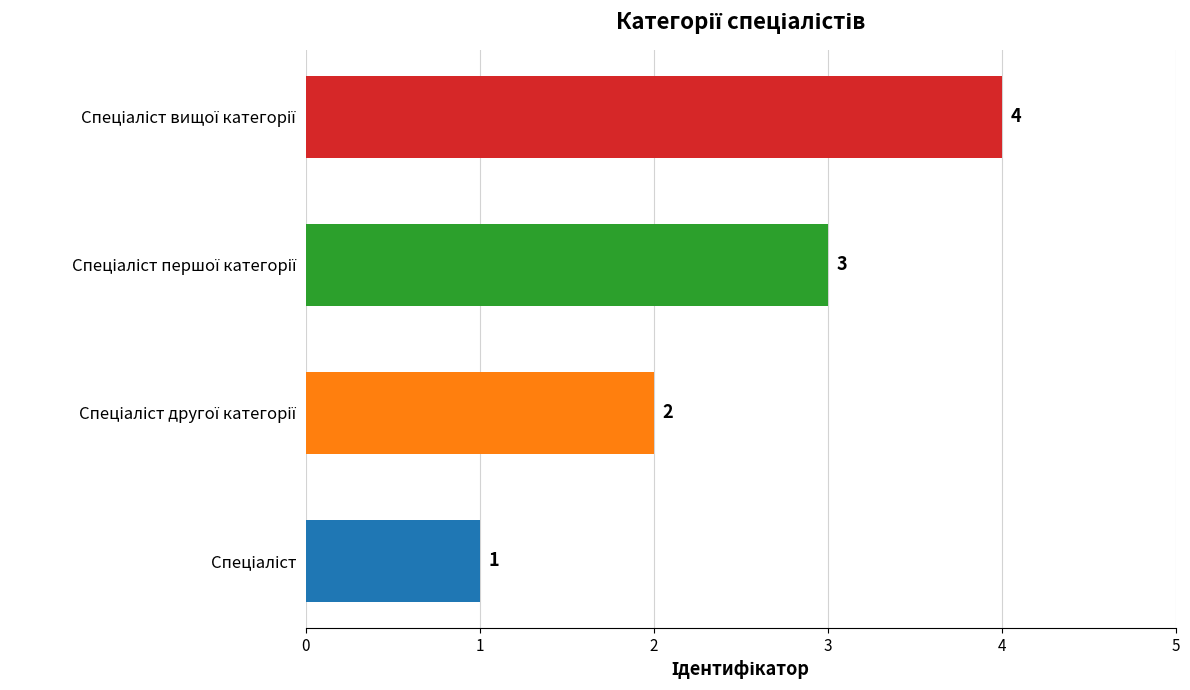

How many values are between 2 and 4?

3